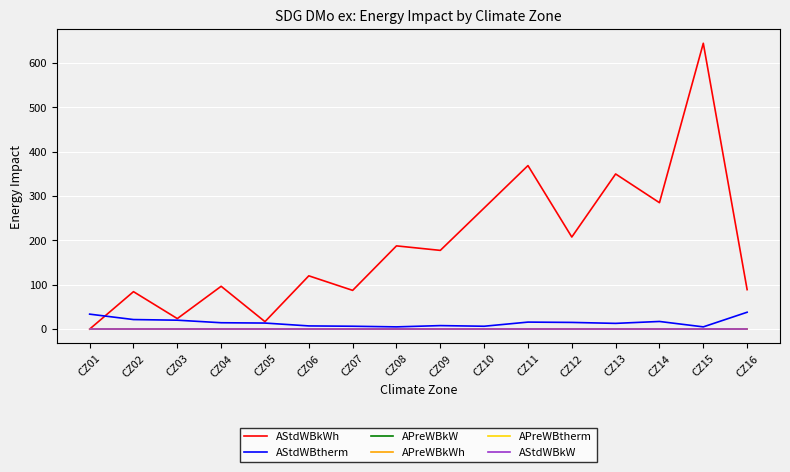

Does the chart have visible grid lines?

Yes